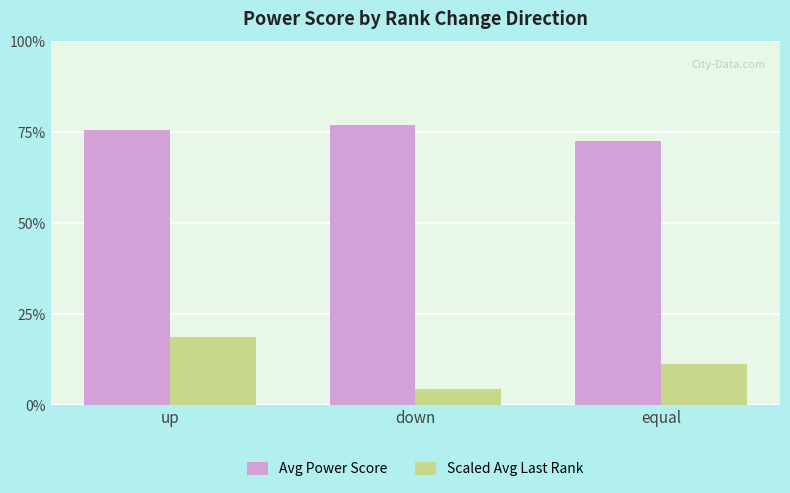

What is the label of the 1st bar from the right?

equal